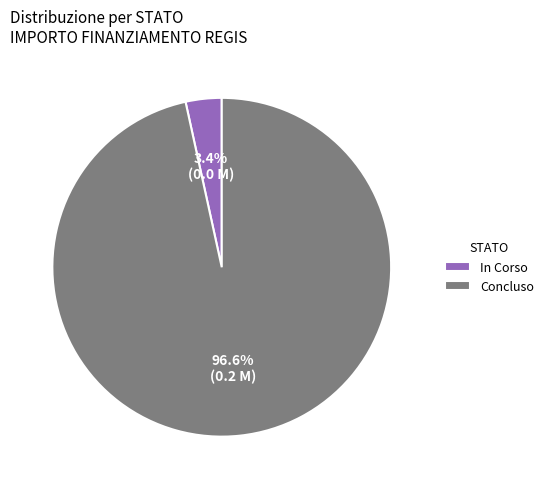

What percentage is NOT represented by In Corso?

96.6%